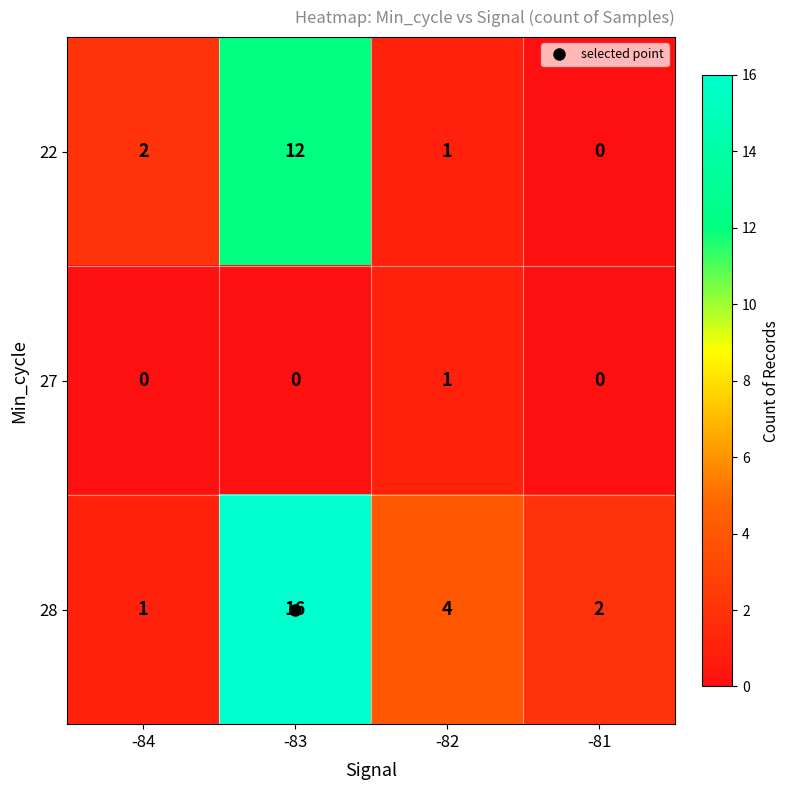

The value of 28 at -83 is 16. True or false?

True